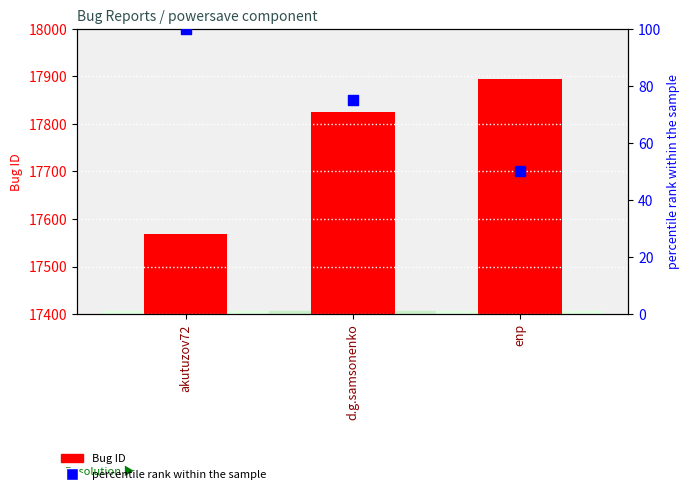

Which series has the largest Y range (max minus min)?

Bug ID